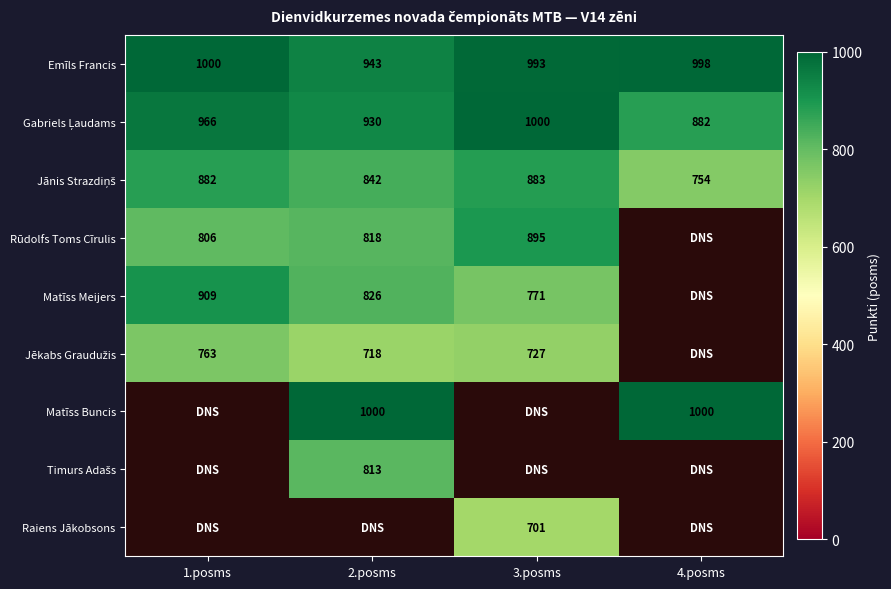

Is it true that Emīls Francis equals 943 at 2.posms?

True